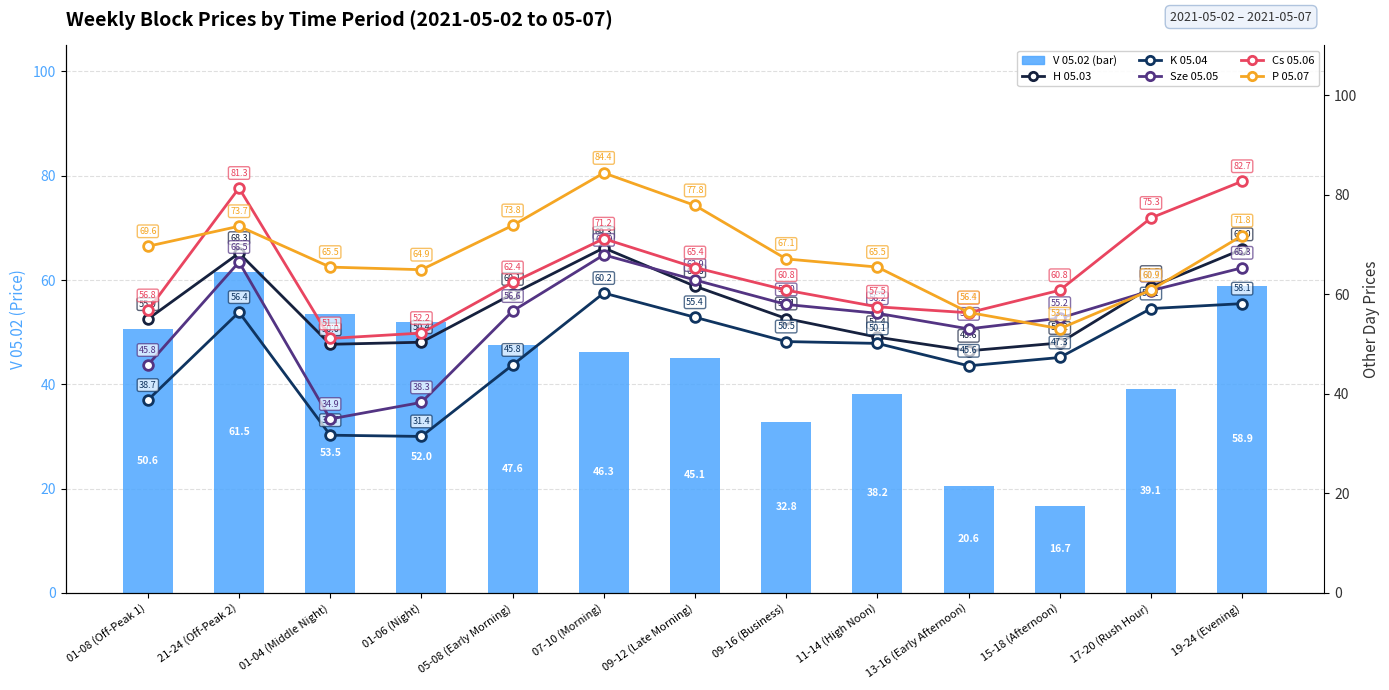

What is the value of the P 05.07 bar at the 5th from the left?

73.8